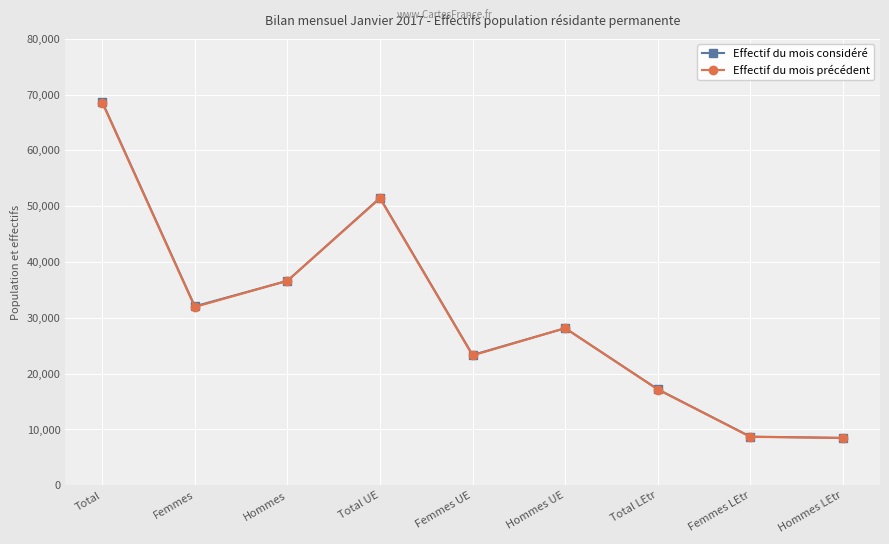

Which series changed the most between Femmes and Femmes LEtr?

Effectif du mois considéré